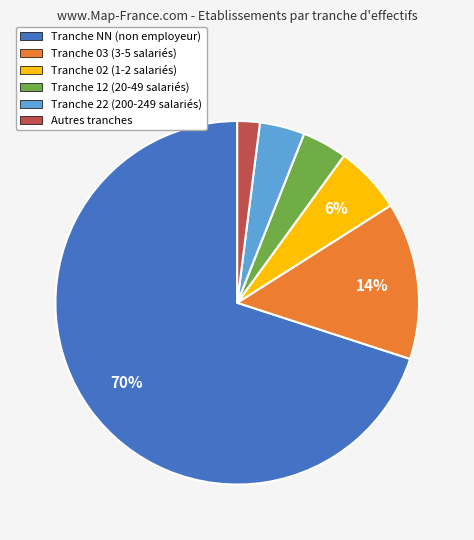

Is there a majority slice in this chart?

Yes